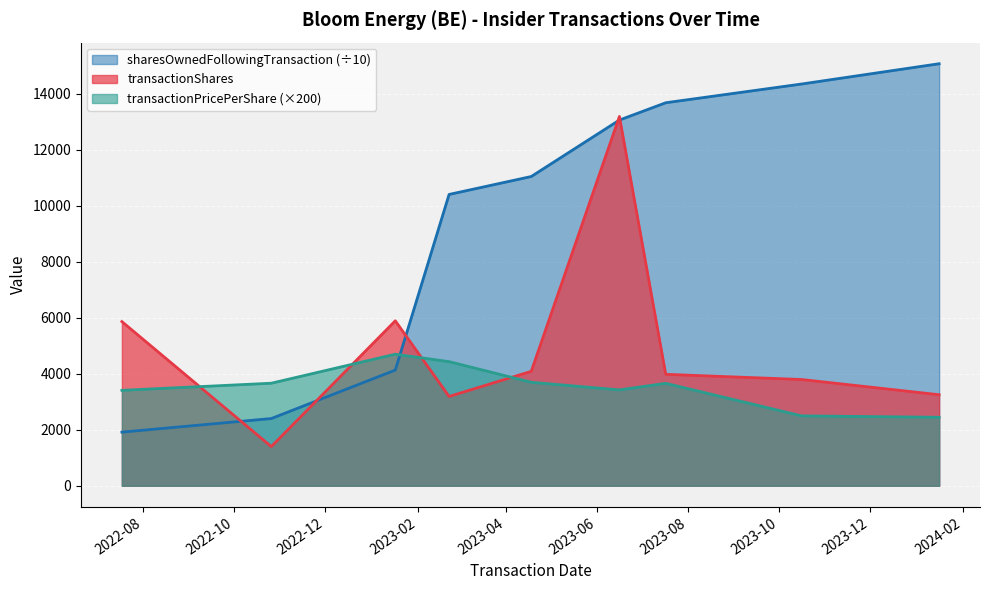

Is it true that sharesOwnedFollowingTransaction equals 872.4 at 2022-07-18?

False